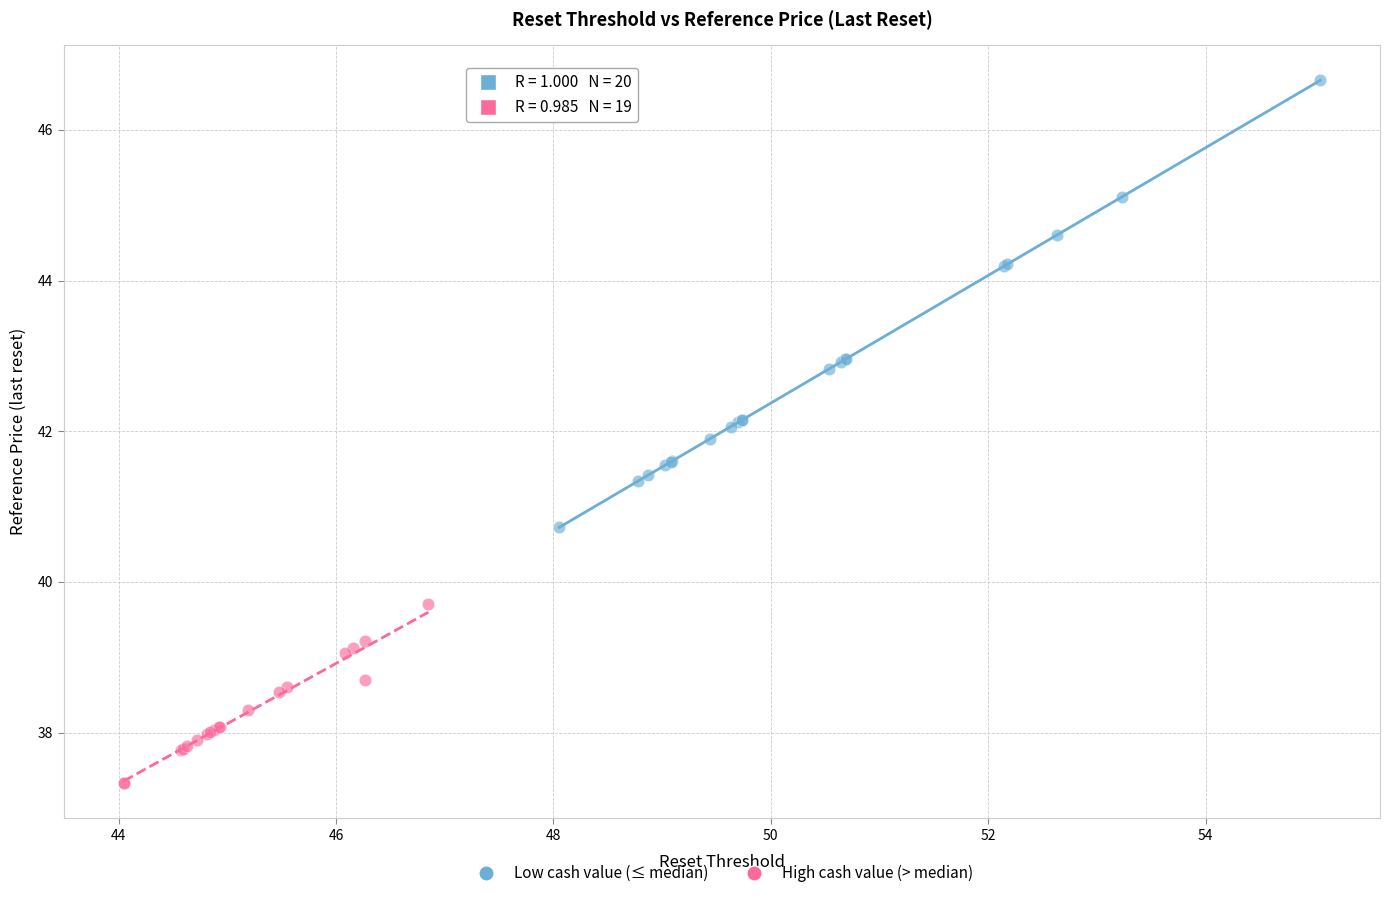

What are all the series names shown in the legend?

Low cash value (≤ median), High cash value (> median)